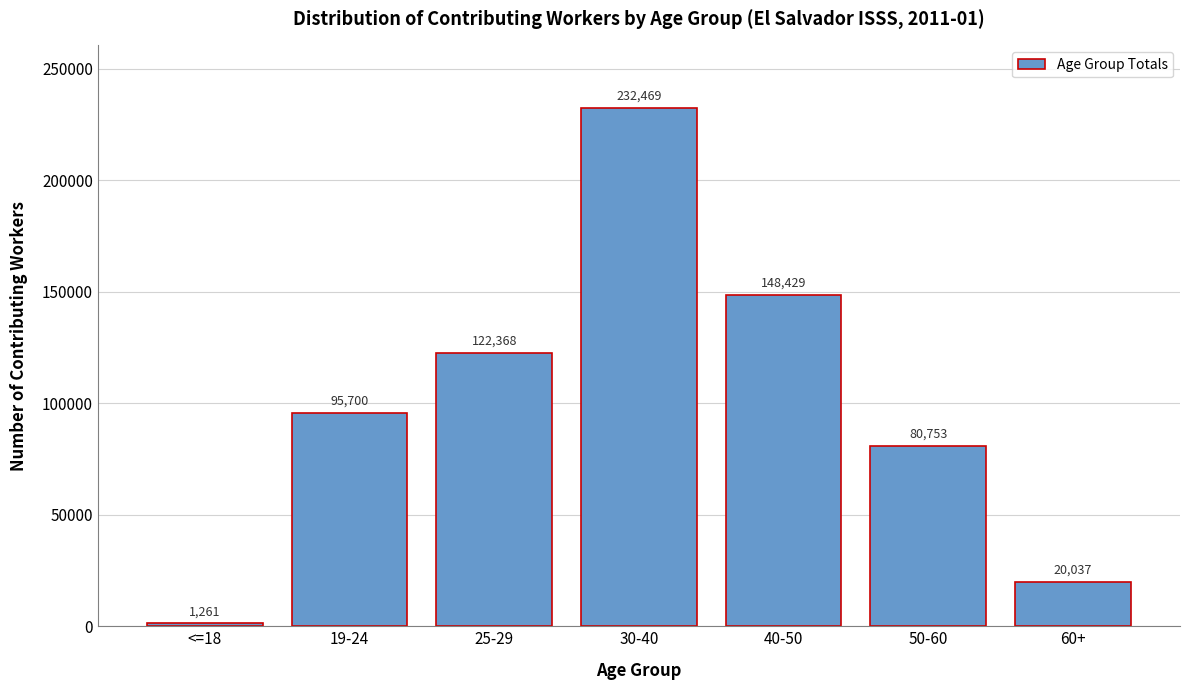

Reading right to left, transcribe all the data shown in this chart.

20037	80753	148429	232469	122368	95700	1261